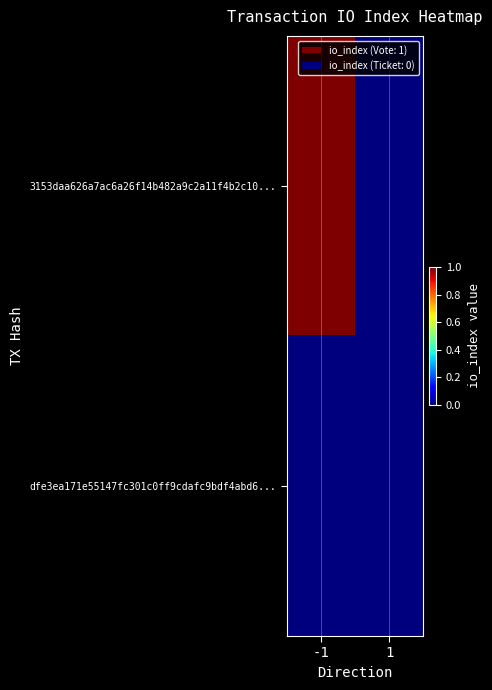

At -1, list the series in order from smallest to largest.

dfe3ea171e55147fc301c0ff9cdafc9bdf4abd6..., 3153daa626a7ac6a26f14b482a9c2a11f4b2c10...